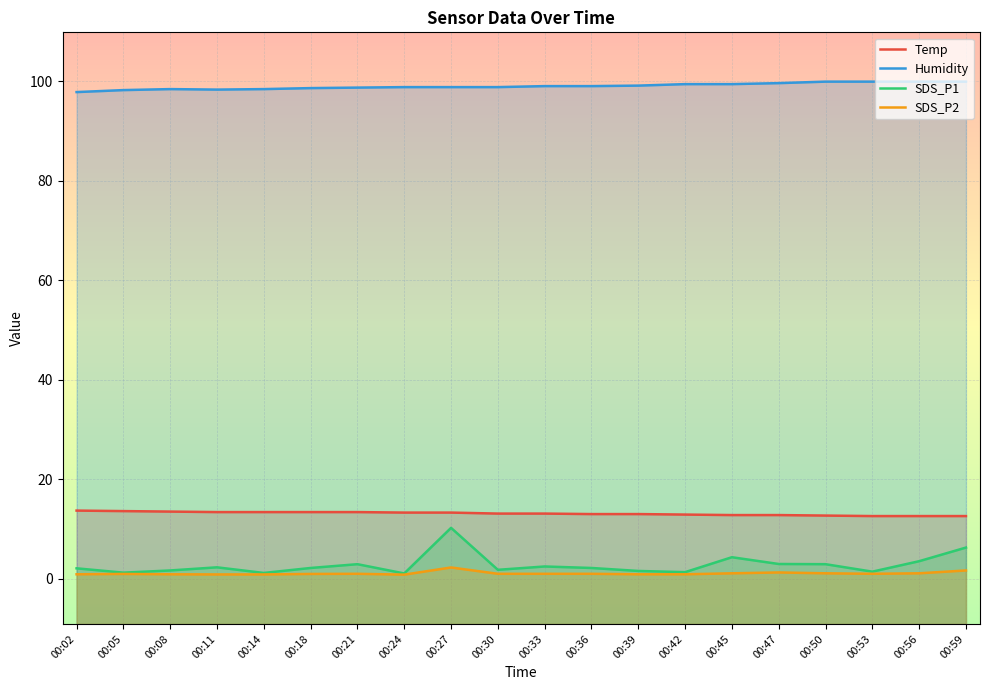

What is the difference between the second highest and second lowest values in the SDS_P2 series?

0.8